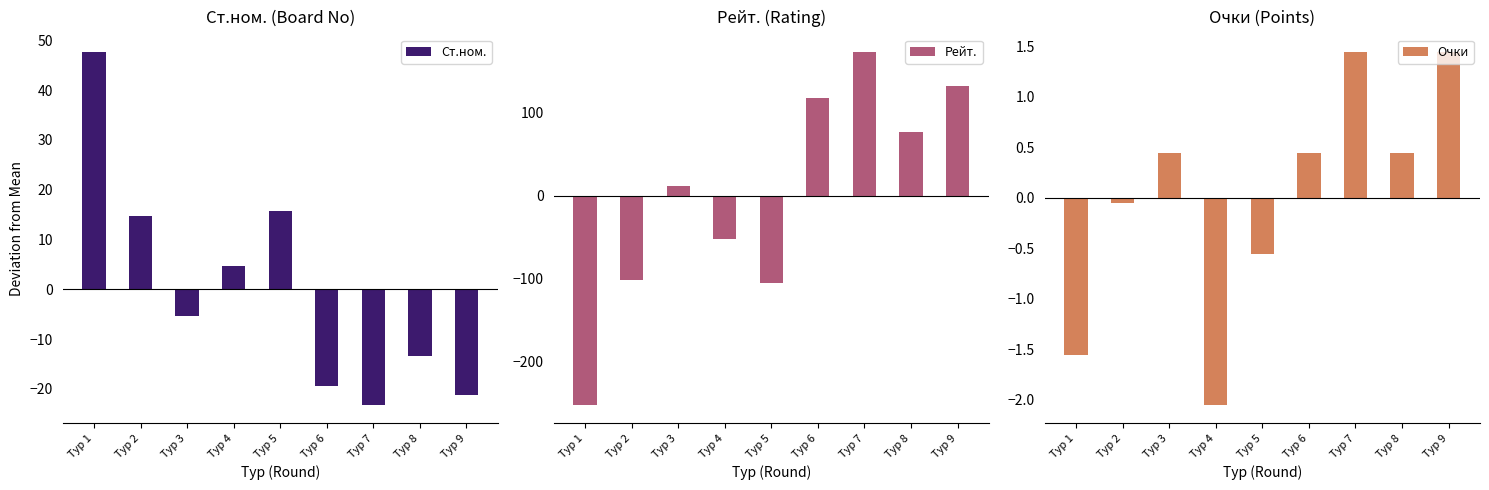

Where is Рейт. nearest to the value -39?

Тур 4